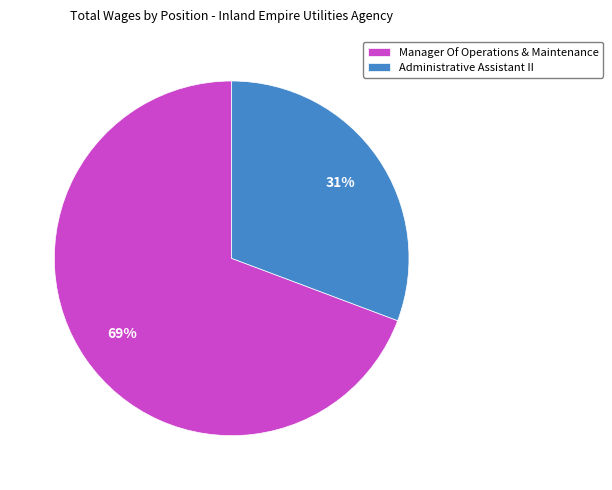

Do Administrative Assistant II and Manager Of Operations & Maintenance together represent more than half of the pie?

Yes